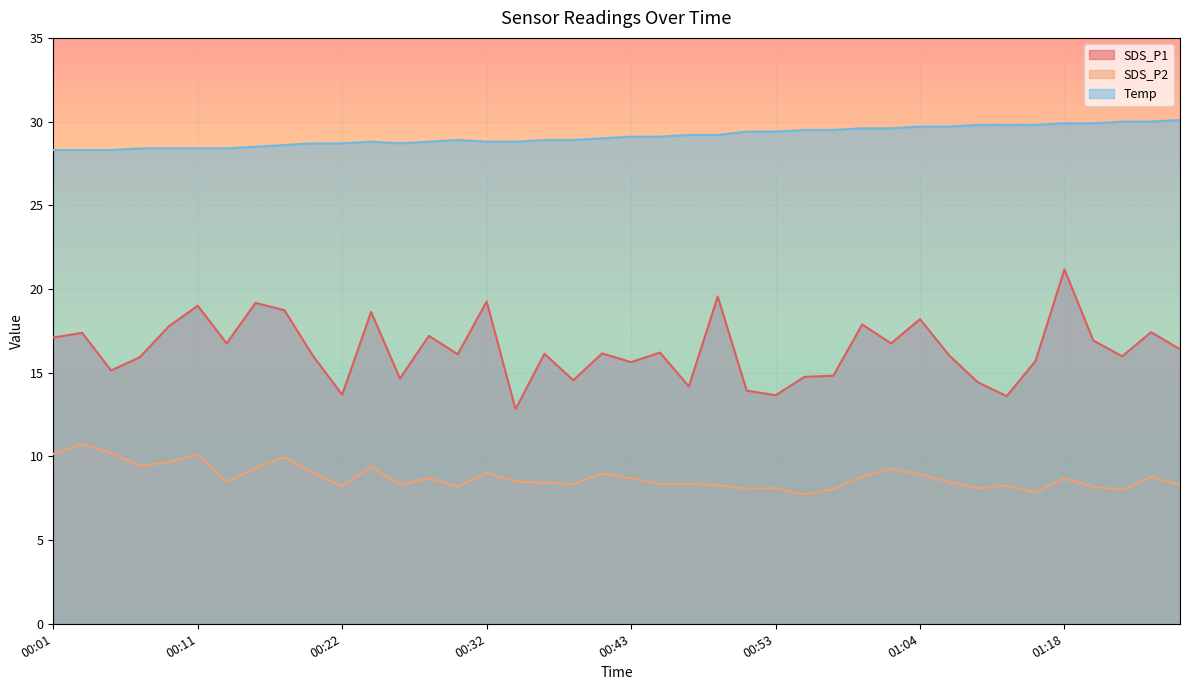

Reading left to right, transcribe all the data shown in this chart.

SDS_P1: 17.1	17.4	15.1	15.9	17.8	19.0	16.8	19.2	18.7	16.0	13.7	18.6	14.7	17.2	16.1	19.2	12.8	16.1	14.6	16.1	15.6	16.2	14.2	19.6	13.9	13.7	14.8	14.8	17.9	16.8	18.2	16.1	14.4	13.6	15.7	21.2	16.9	16.0	17.4	16.4
SDS_P2: 10.2	10.8	10.2	9.4	9.7	10.1	8.5	9.3	9.9	9.0	8.2	9.4	8.3	8.7	8.2	9.0	8.5	8.4	8.3	9.0	8.7	8.3	8.3	8.3	8.1	8.1	7.7	8.1	8.8	9.3	8.9	8.5	8.1	8.3	7.8	8.7	8.2	8.0	8.8	8.3
Temp: 28.3	28.3	28.3	28.4	28.4	28.4	28.4	28.5	28.6	28.7	28.7	28.8	28.7	28.8	28.9	28.8	28.8	28.9	28.9	29.0	29.1	29.1	29.2	29.2	29.4	29.4	29.5	29.5	29.6	29.6	29.7	29.7	29.8	29.8	29.8	29.9	29.9	30.0	30.0	30.1